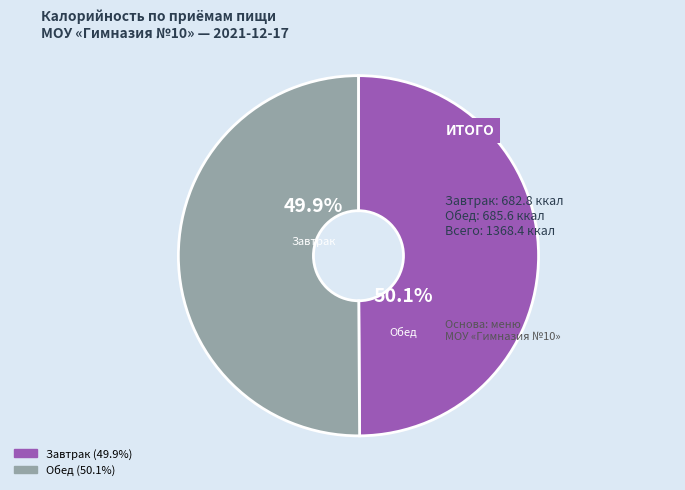

Between Обед and Завтрак, which is larger?

Обед